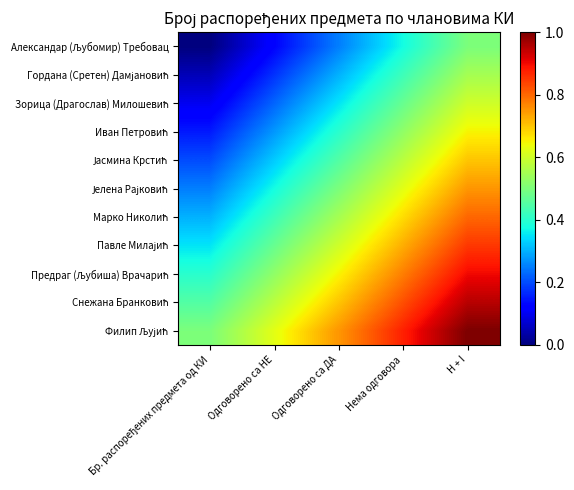

Where is Јелена Рајковић nearest to the value 5?

Бр. распоређених предмета од КИ